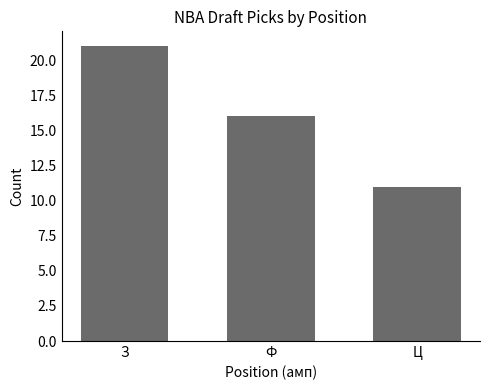

What position from the left is Ц?

3